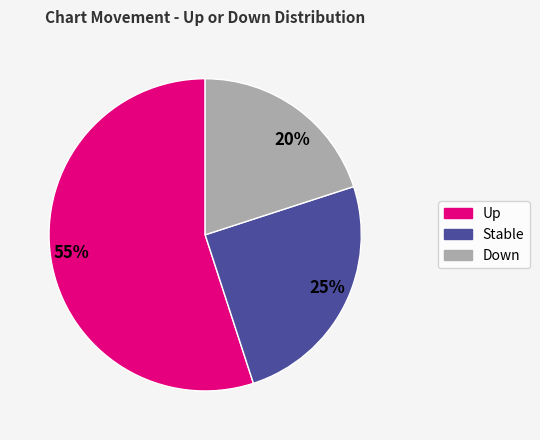

To the nearest percent, what is the combined percentage of 55% and 20%?

75%